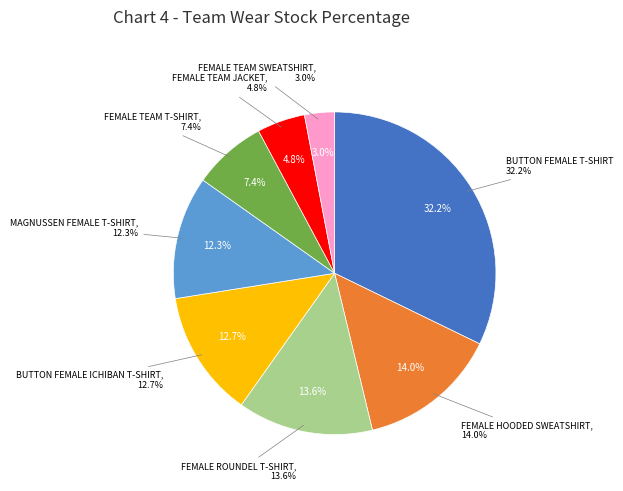

Between MAGNUSSEN FEMALE T-SHIRT and FEMALE HOODED SWEATSHIRT, which is larger?

FEMALE HOODED SWEATSHIRT